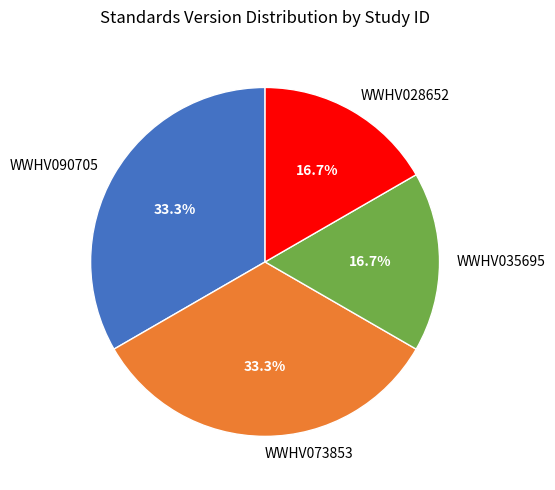

To the nearest percent, what is the average slice percentage?

25%